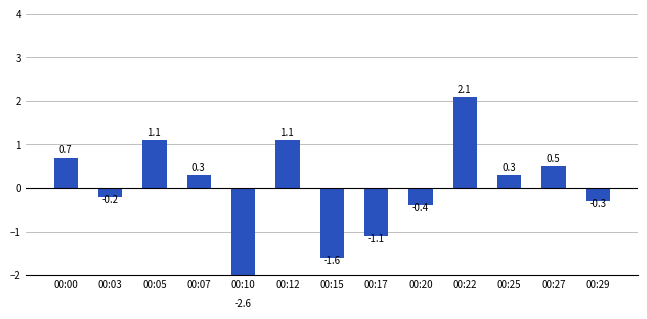

At which label does the data first exceed 0?

00:00